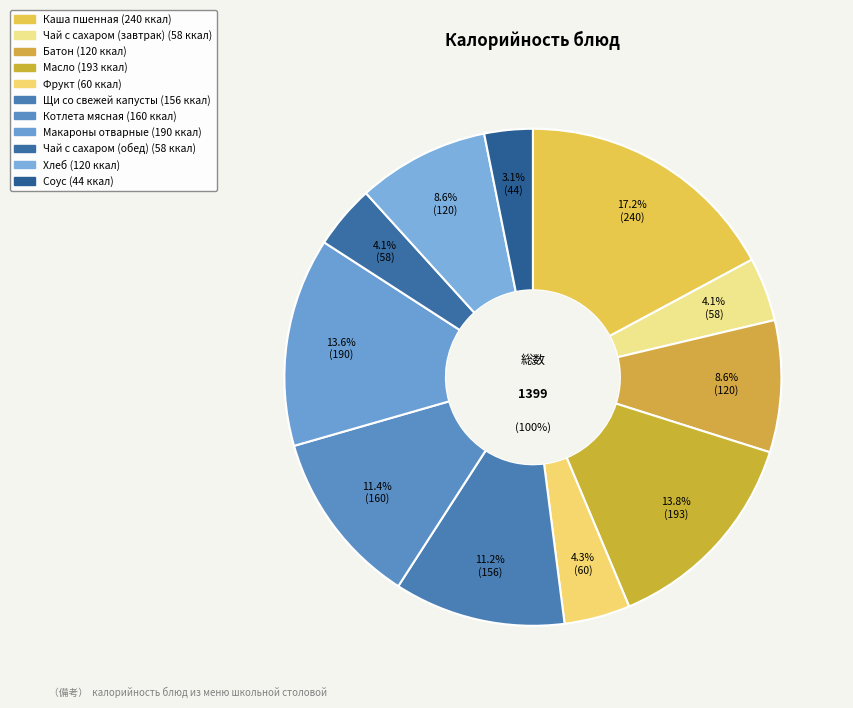

To the nearest percent, what is the difference between the Чай с сахаром (обед) and Масло slice percentages?

10%